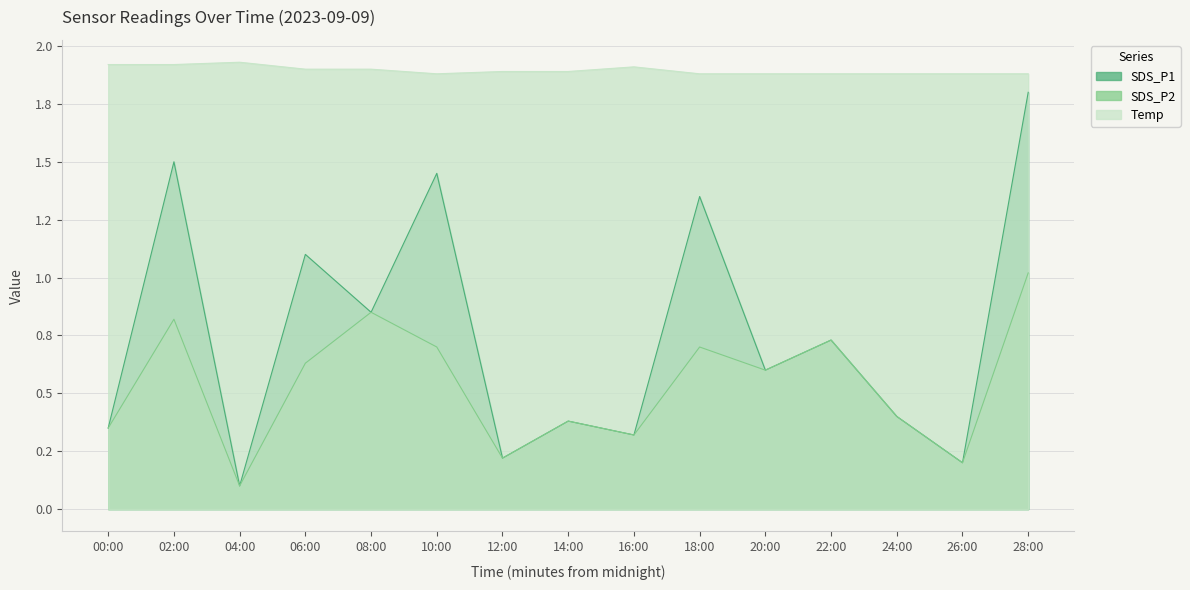

True or false: Temp has more than 2 interior local peaks.

False